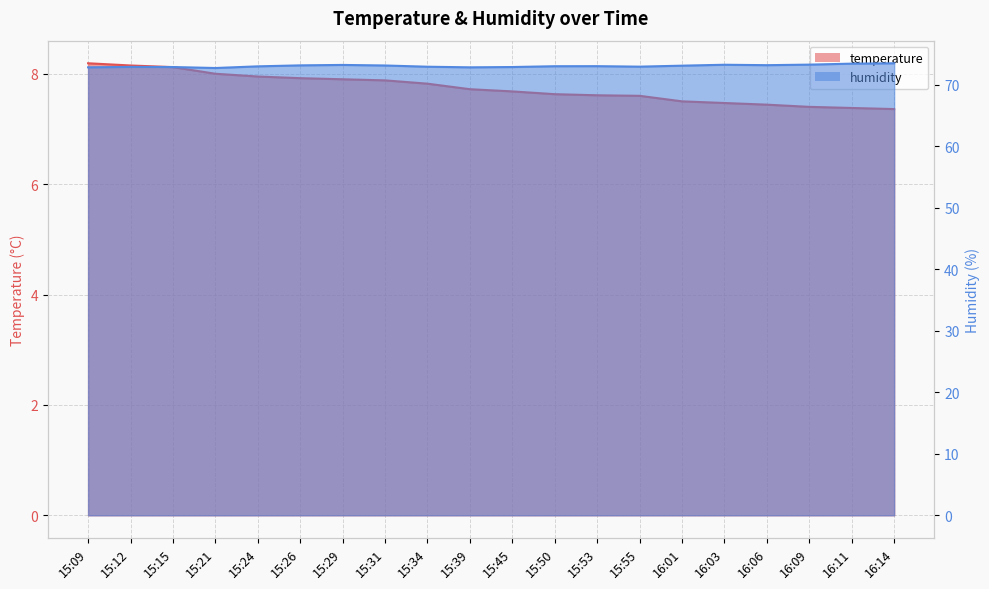

The temperature series shows 3.1 at 15:24. True or false?

False